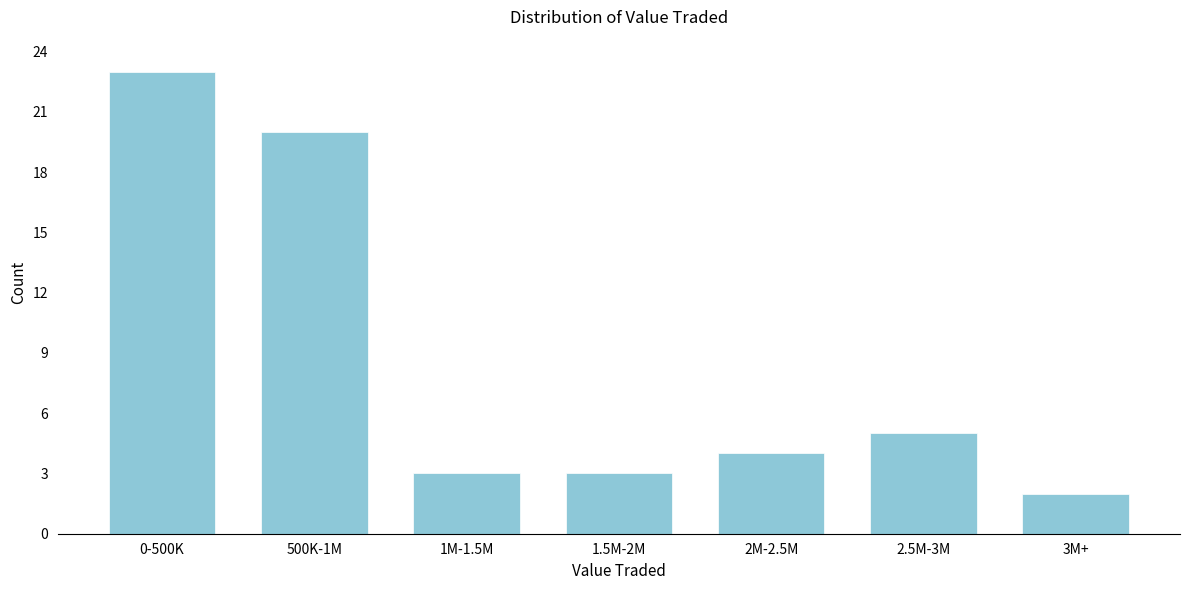

Reading left to right, list all the values displayed in this chart.

23	20	3	3	4	5	2